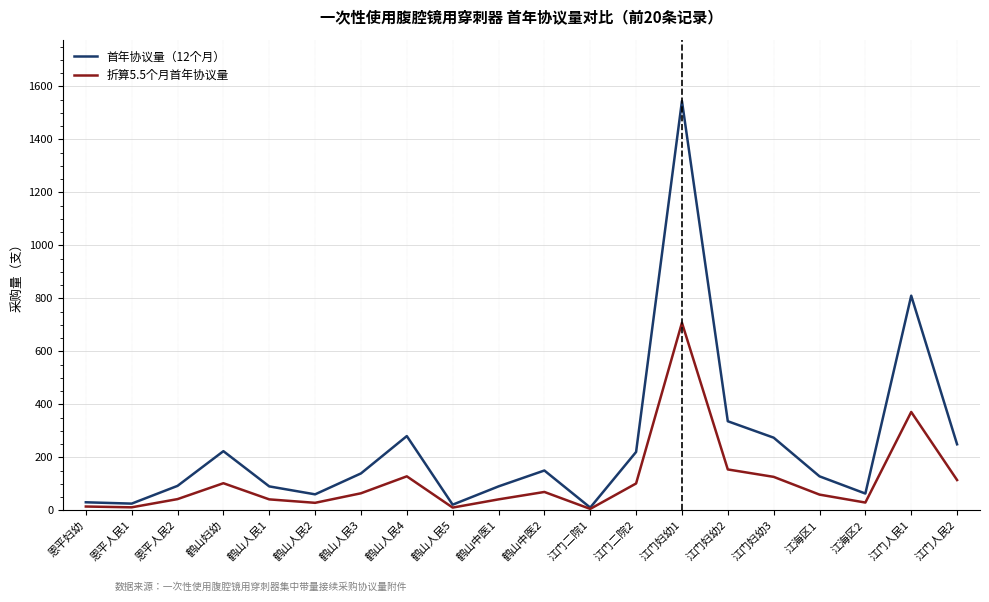

At which category is the sum across all series the highest?

江门妇幼1